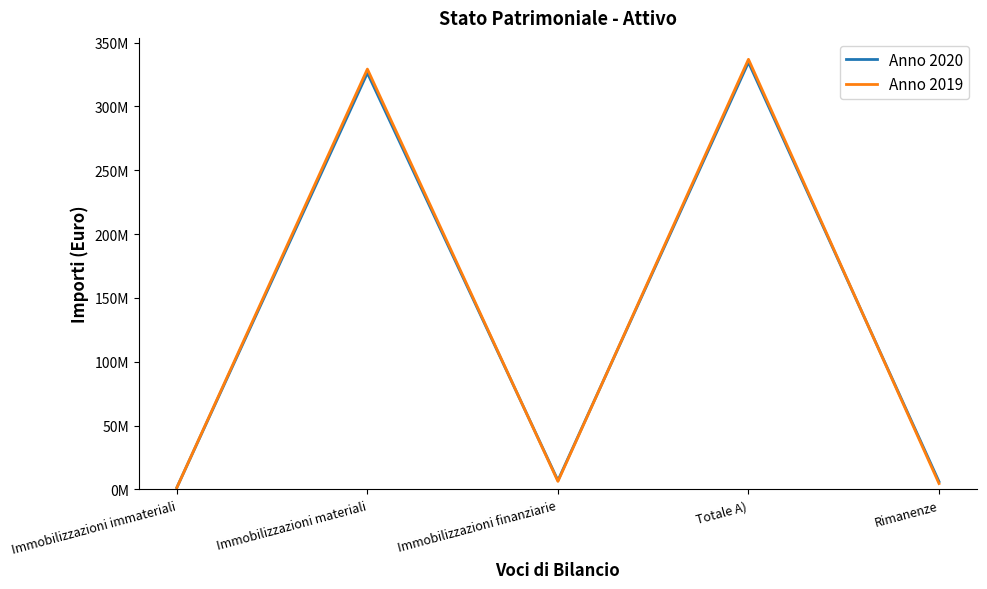

At which category does Anno 2020 reach its first local peak?

Immobilizzazioni materiali